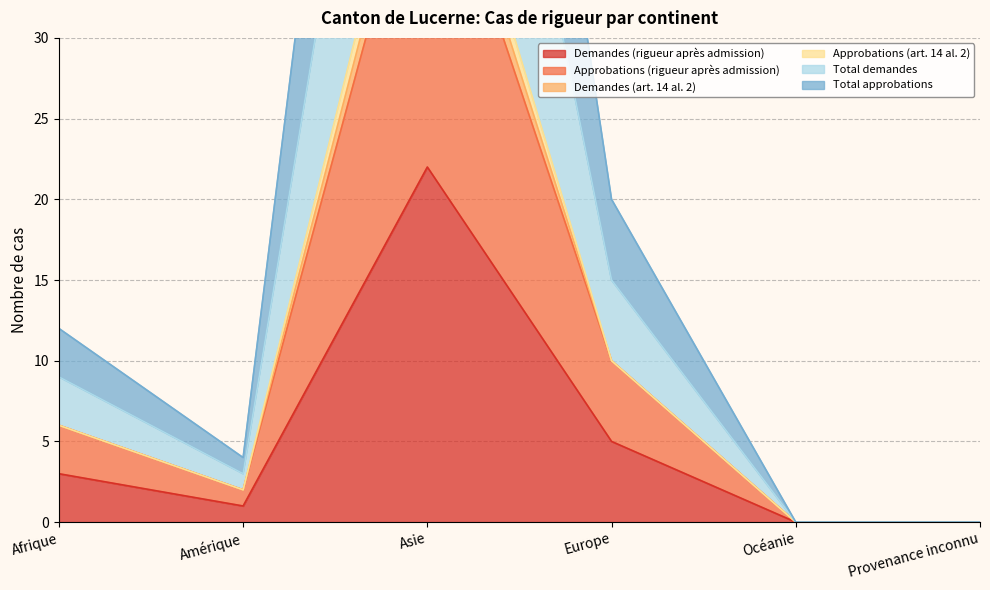

What is the average value of the Total demandes series?

11